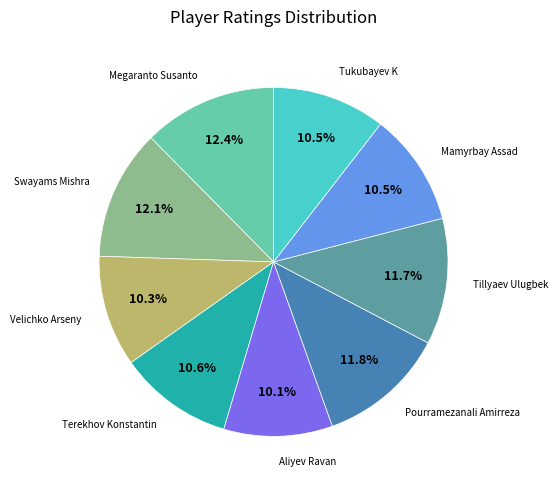

Is there any slice that represents more than half of the pie?

No